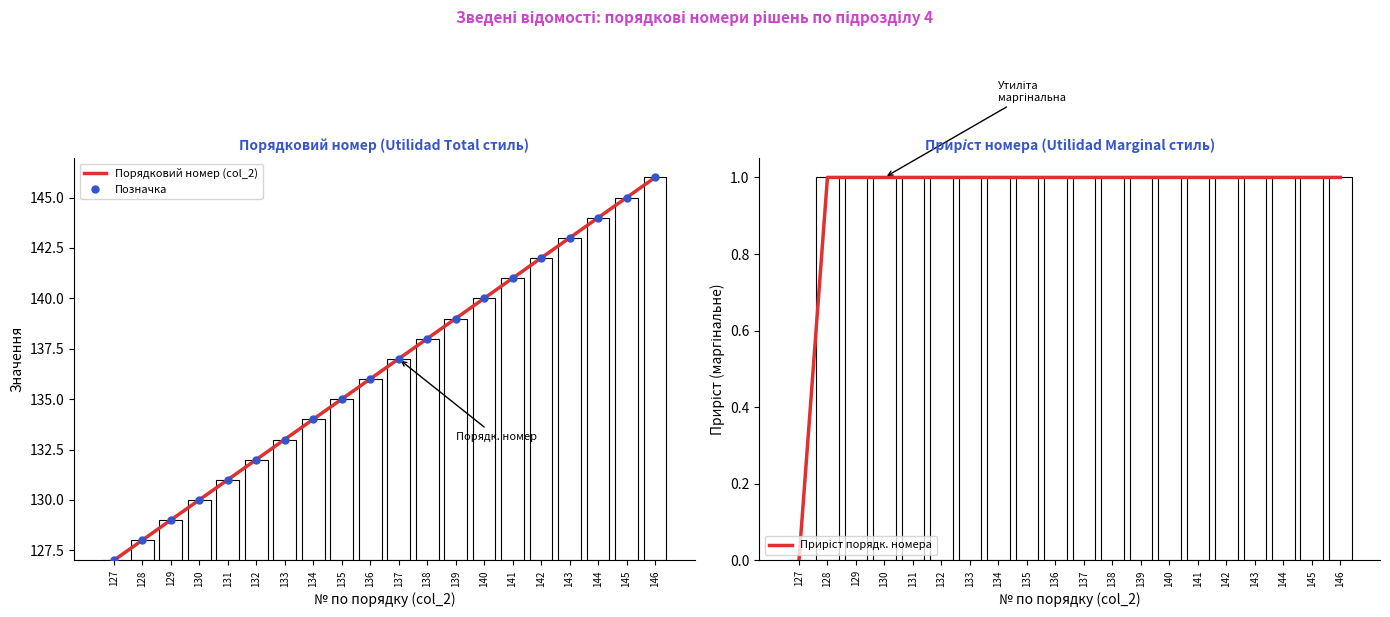

Which series has the largest range (max minus min)?

Порядковий номер (col_2)